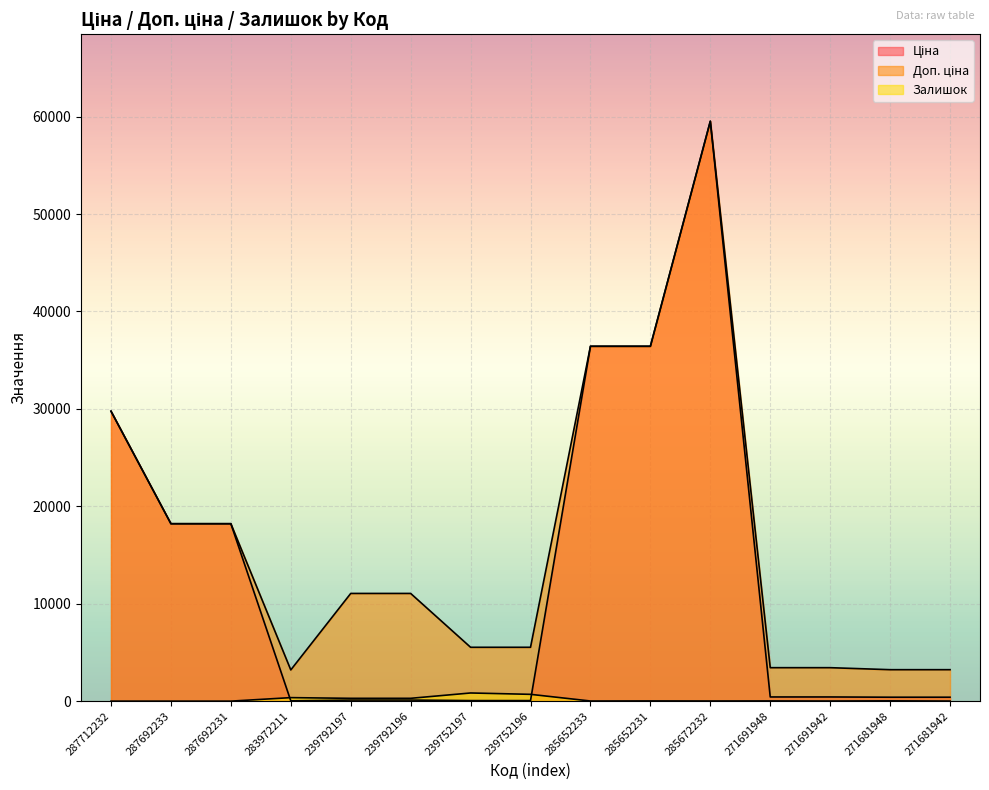

Read the Ціна value at 239752197.

55.3